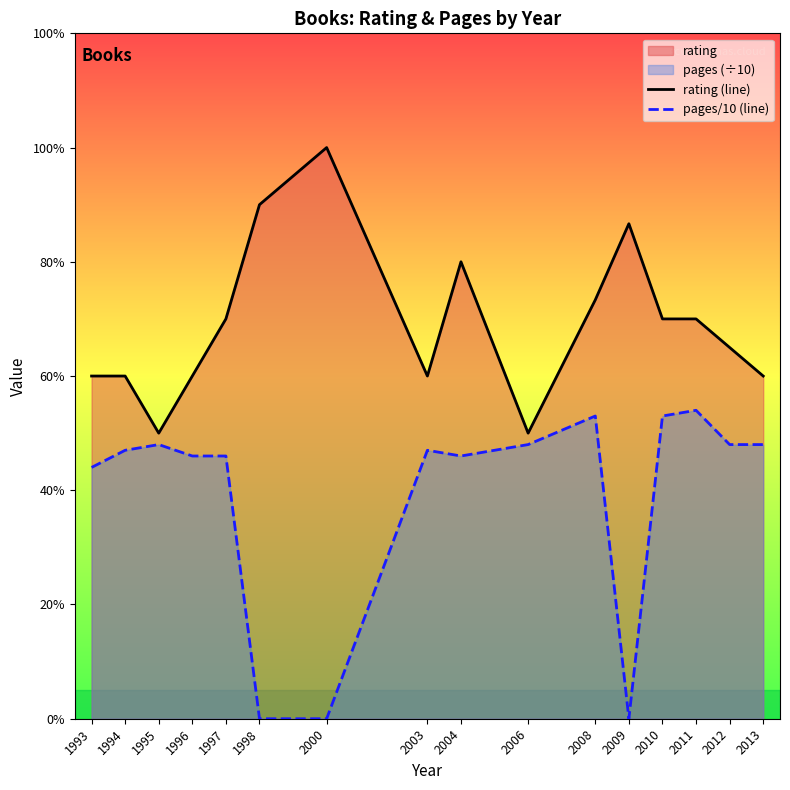

True or false: pages/10 (line) and rating (line) cross at least once.

False